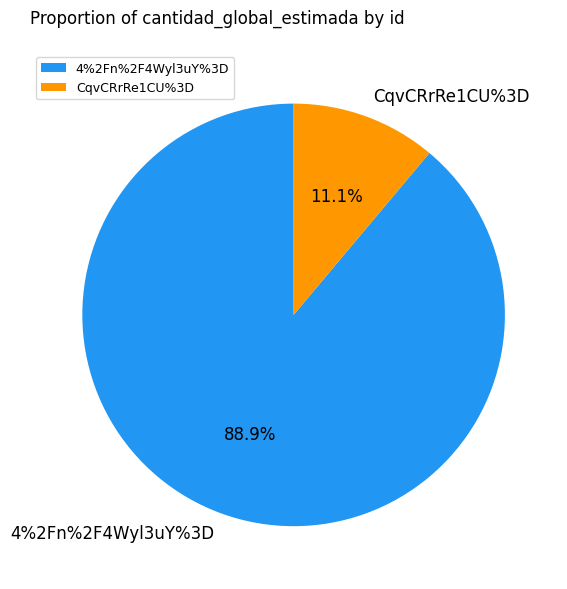

Is CqvCRrRe1CU%3D the majority of the pie?

No